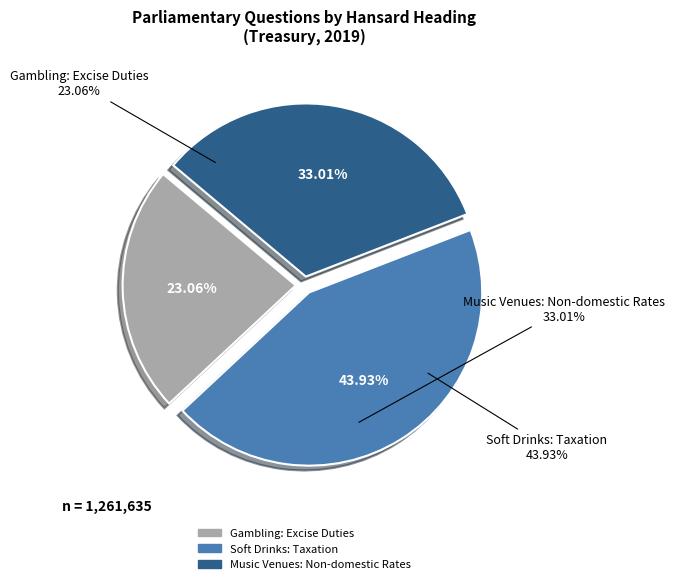

To the nearest percent, what is the difference between the 277130 and 208216 slice percentages?

5%